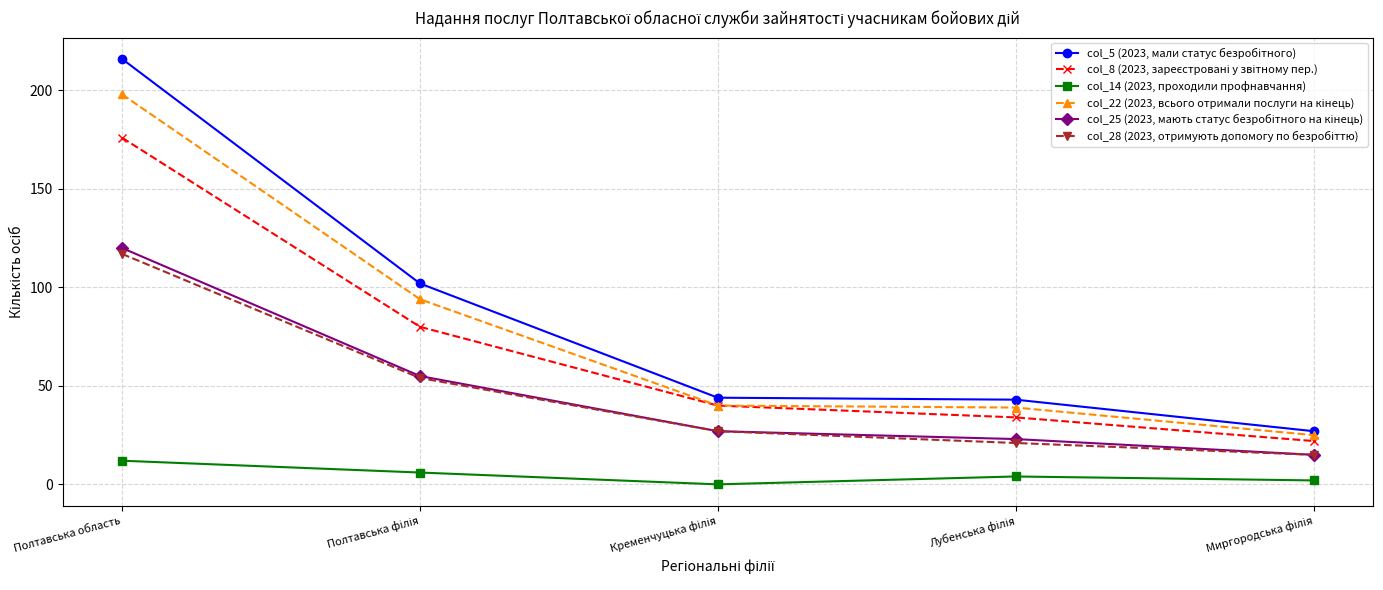

Count the number of categories in the chart.

5